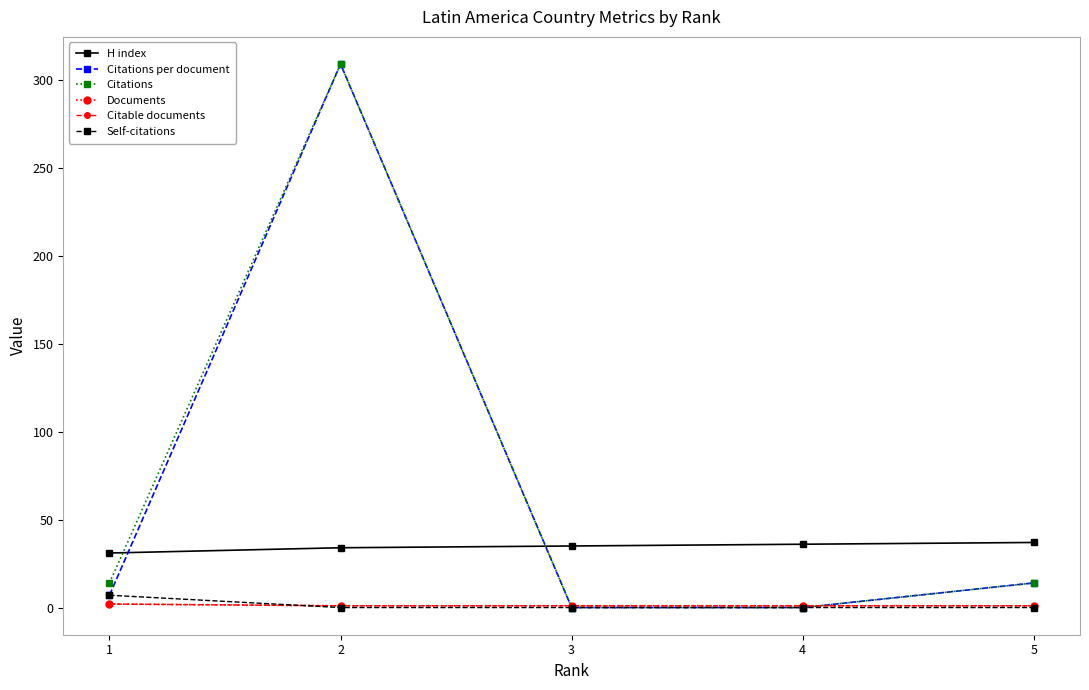

At how many categories does at least one series exceed 55?

1